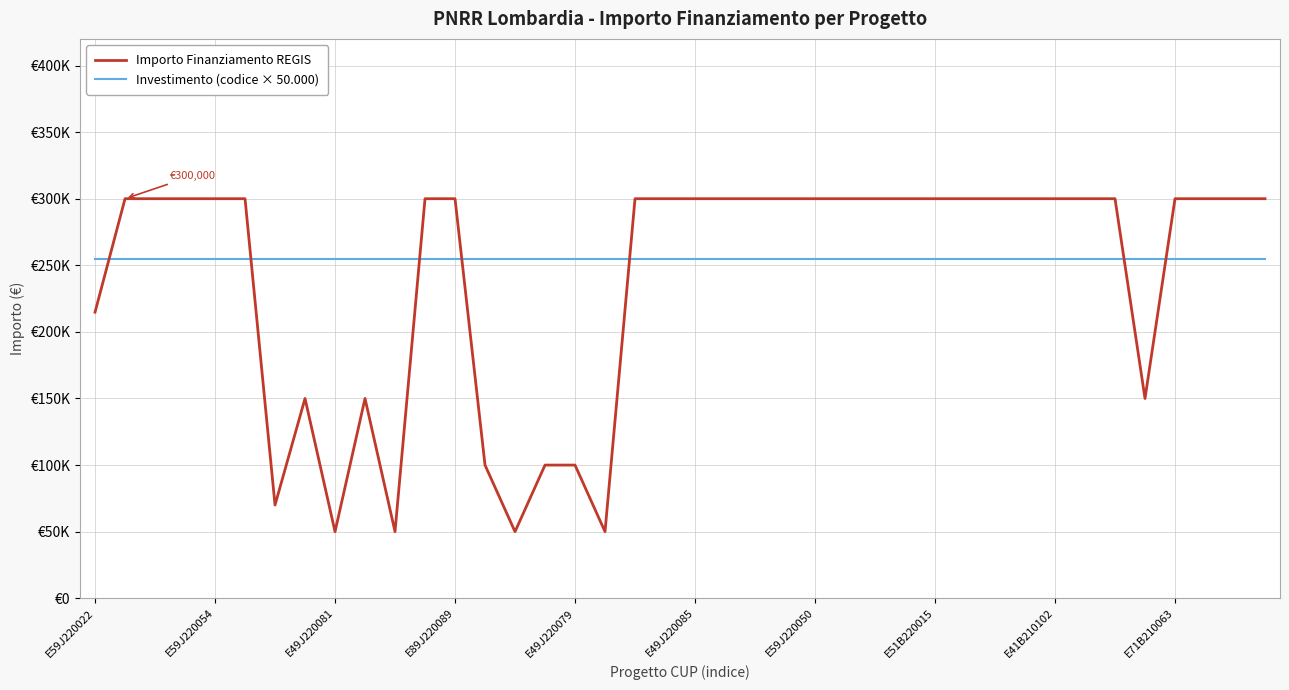

What are all the series names shown in the legend?

Importo Finanziamento REGIS, Investimento (codice × 50.000)